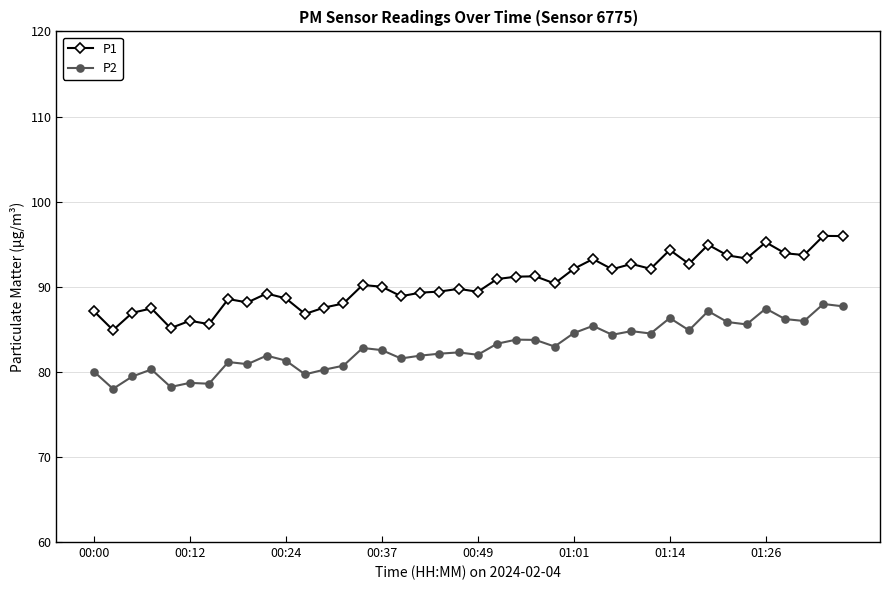

What is the highest value of the P1 series?

96.0